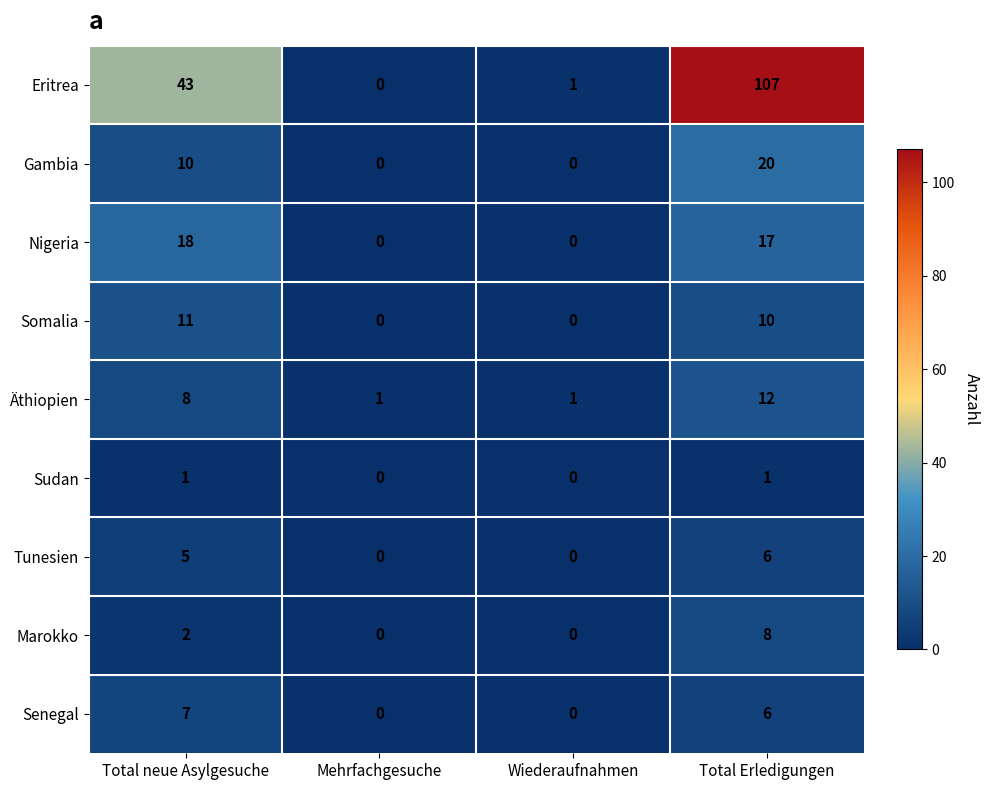

What is the greatest value displayed?

107